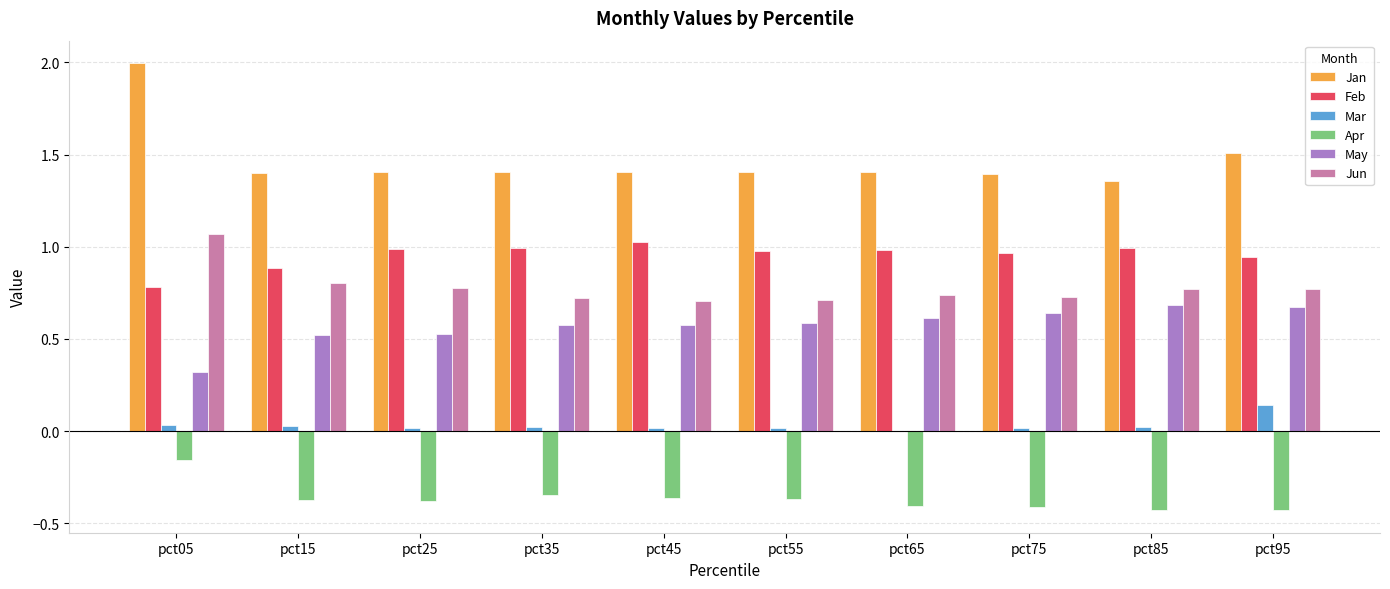

What are all the series names shown in the legend?

Jan, Feb, Mar, Apr, May, Jun